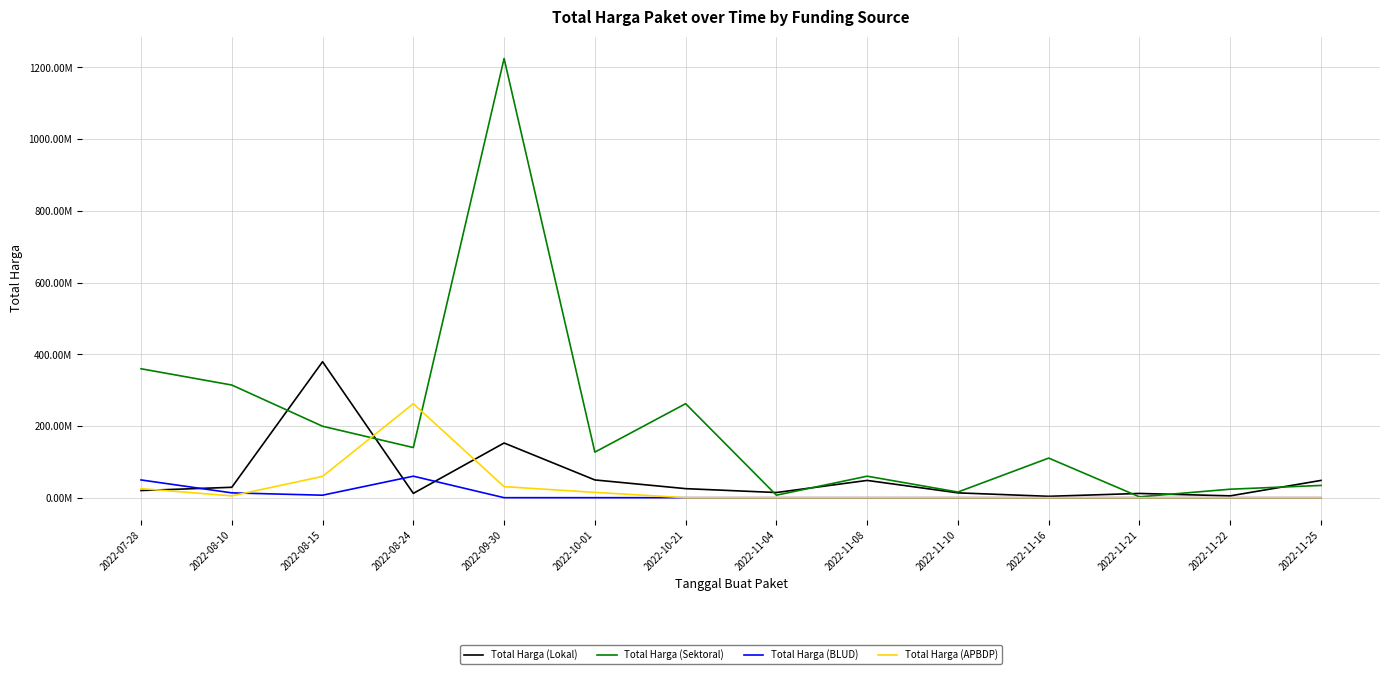

What is the sum of the Total Harga (BLUD) values at 2022-08-24 and 2022-09-30?

59935000